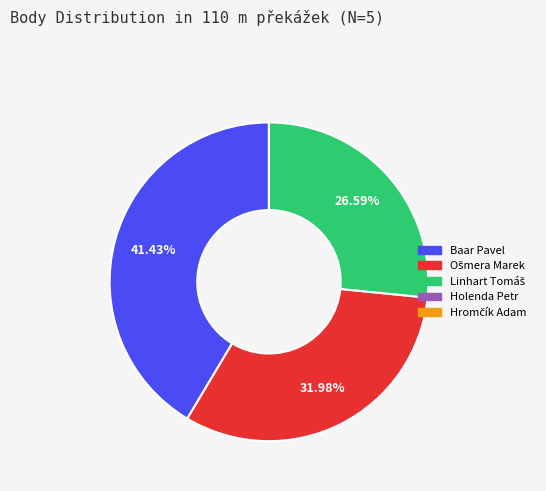

Is there a majority slice in this chart?

No